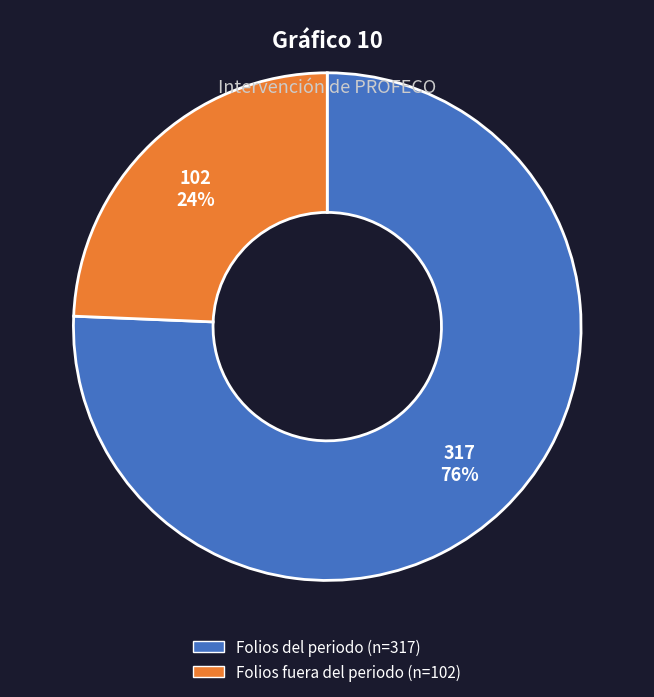

How many segments does this pie chart have?

2